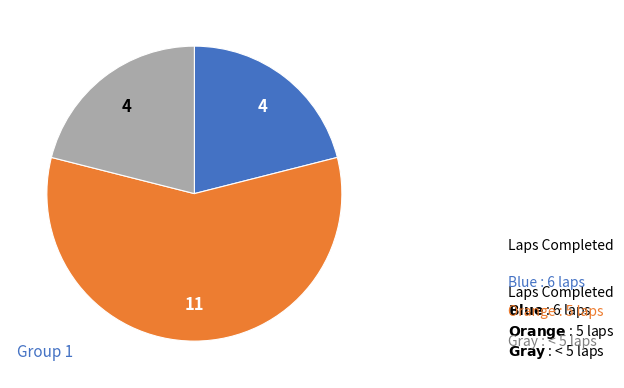

How many segments does this pie chart have?

3